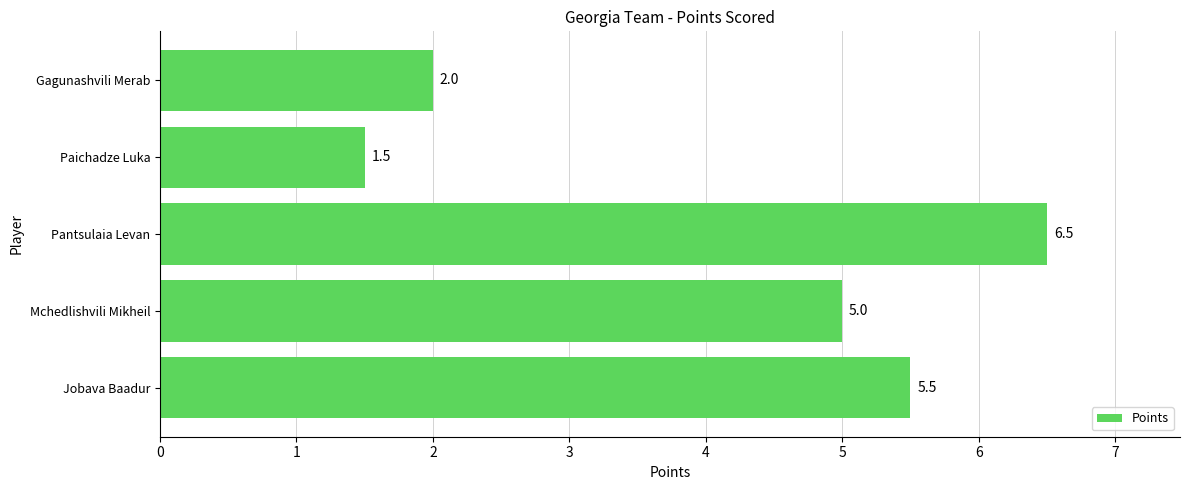

Count the values in the range 2 to 5.

2